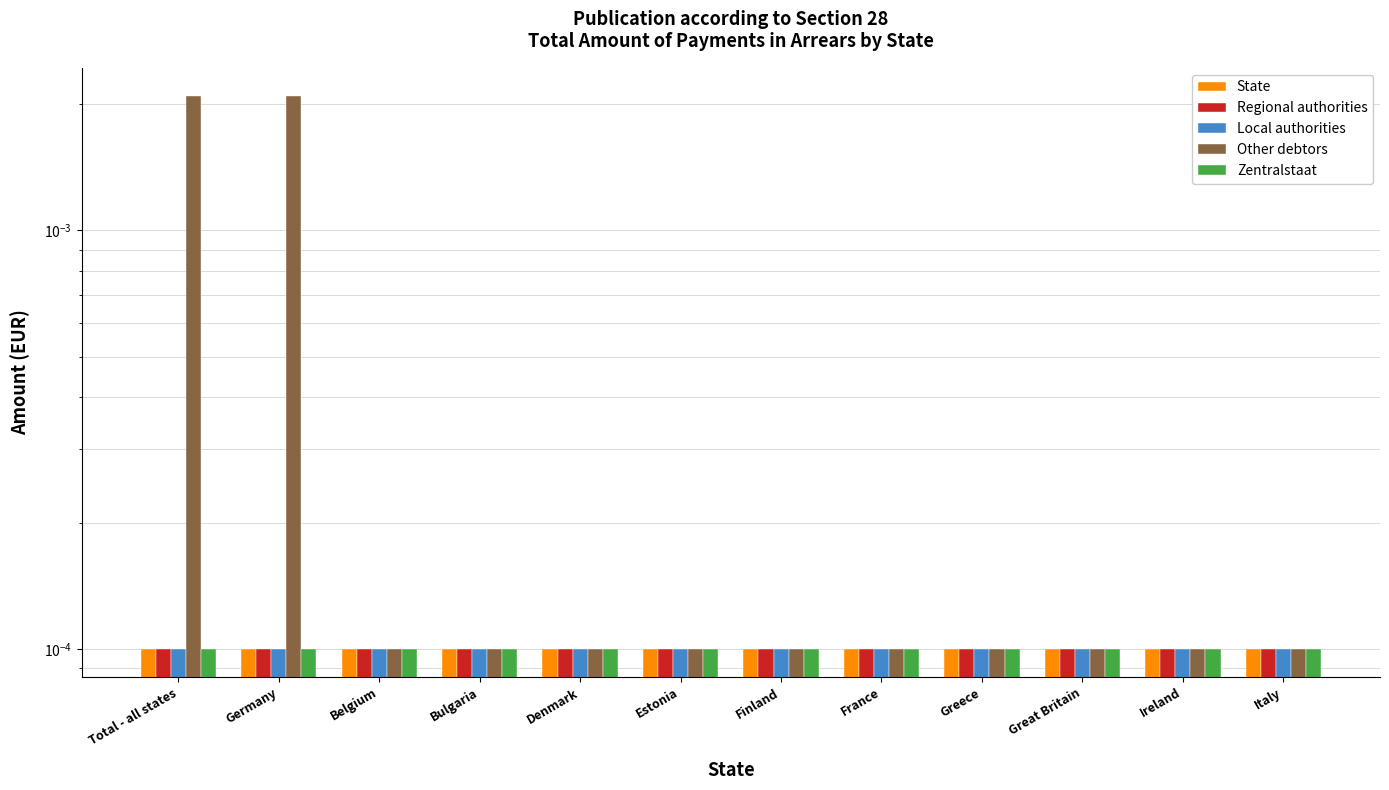

At how many categories does at least one series exceed 0?

12